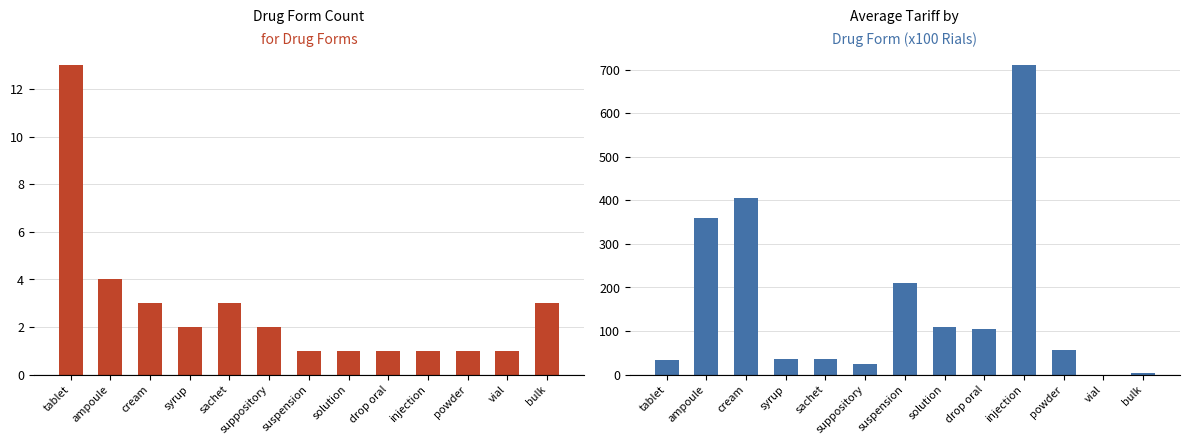

Which category has the highest value in the Avg Tariff (x100) series?

injection